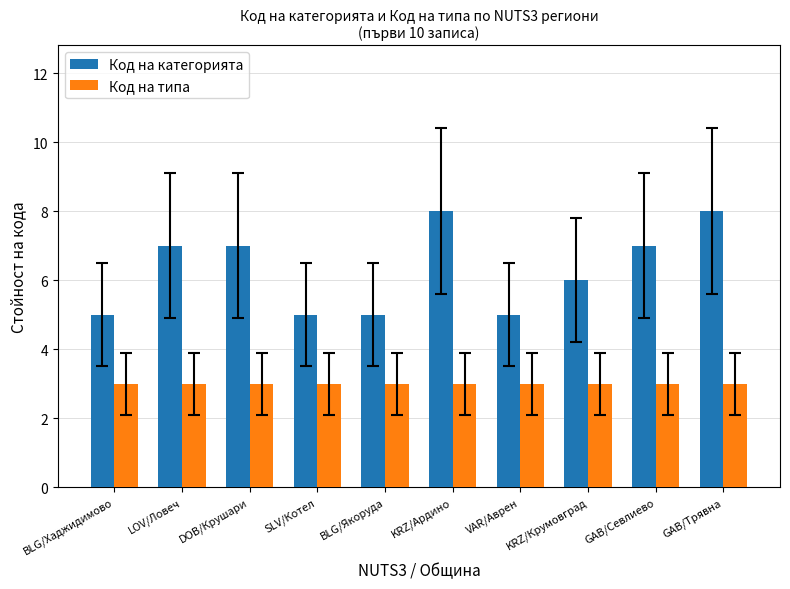

Read the Код на категорията value at VAR/Аврен.

5